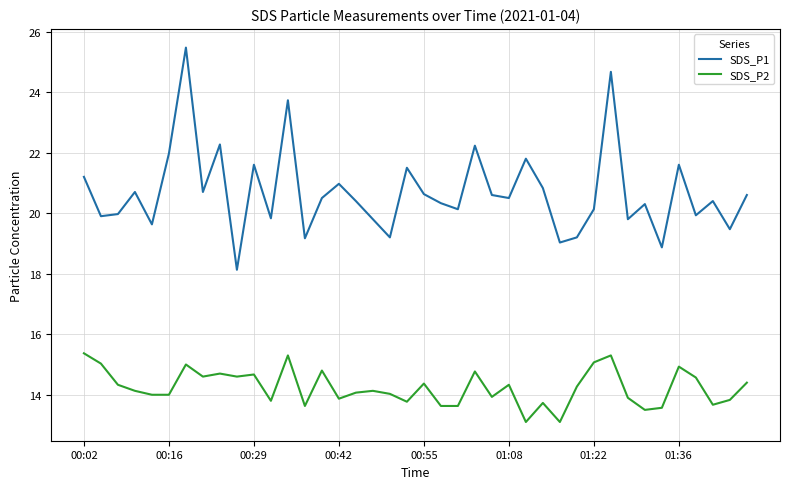

Which series has the largest total across all categories?

SDS_P1